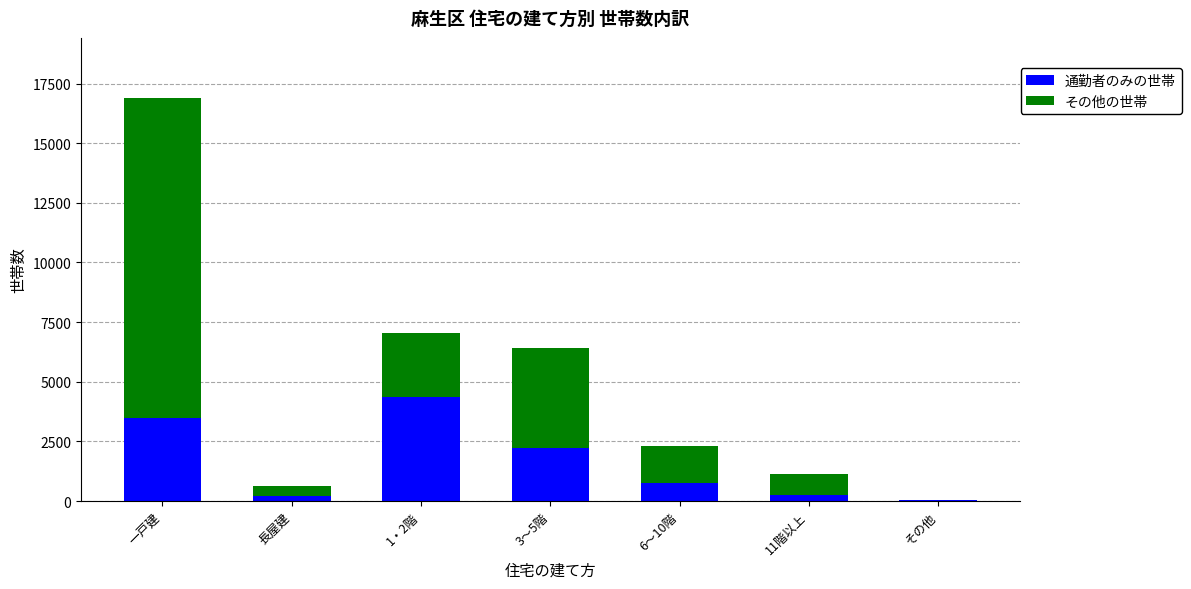

The value of 通勤者のみの世帯 at 一戸建 is 3478. True or false?

True